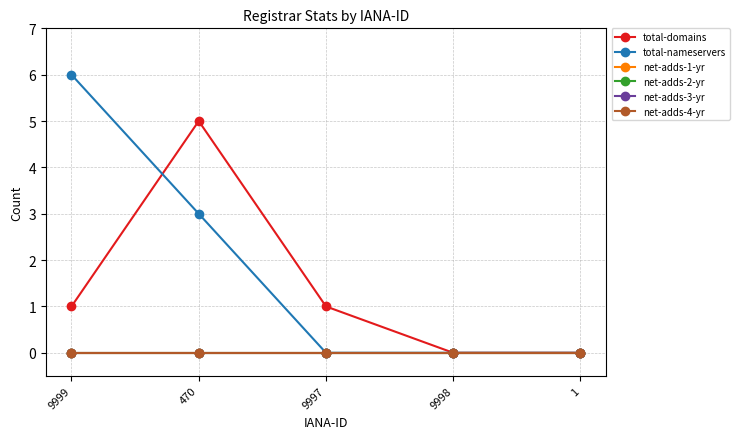

True or false: total-domains and net-adds-4-yr intersect in this chart.

False